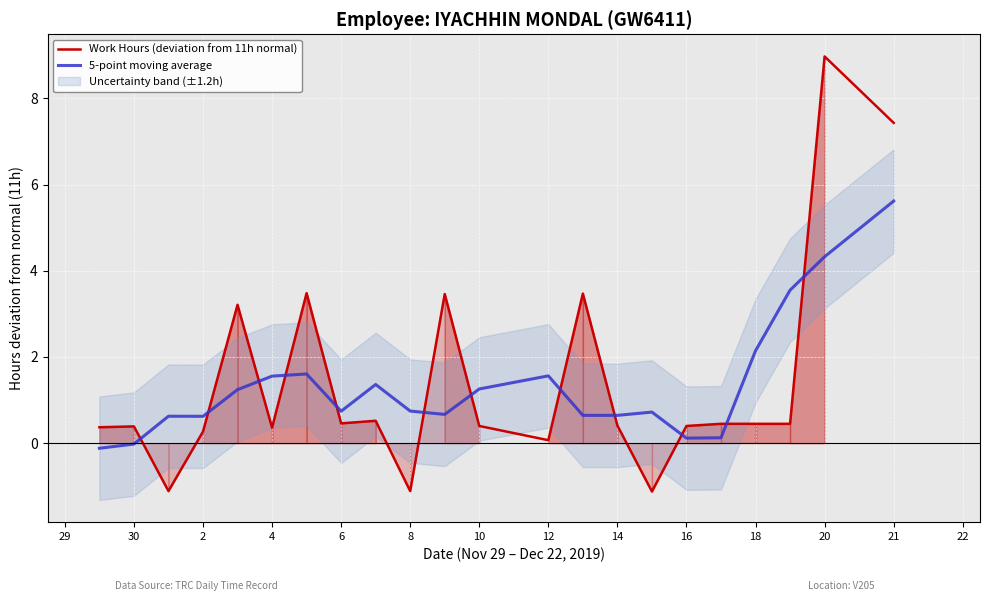

True or false: 5-point moving average and Work Hours (deviation from 11h normal) intersect in this chart.

True